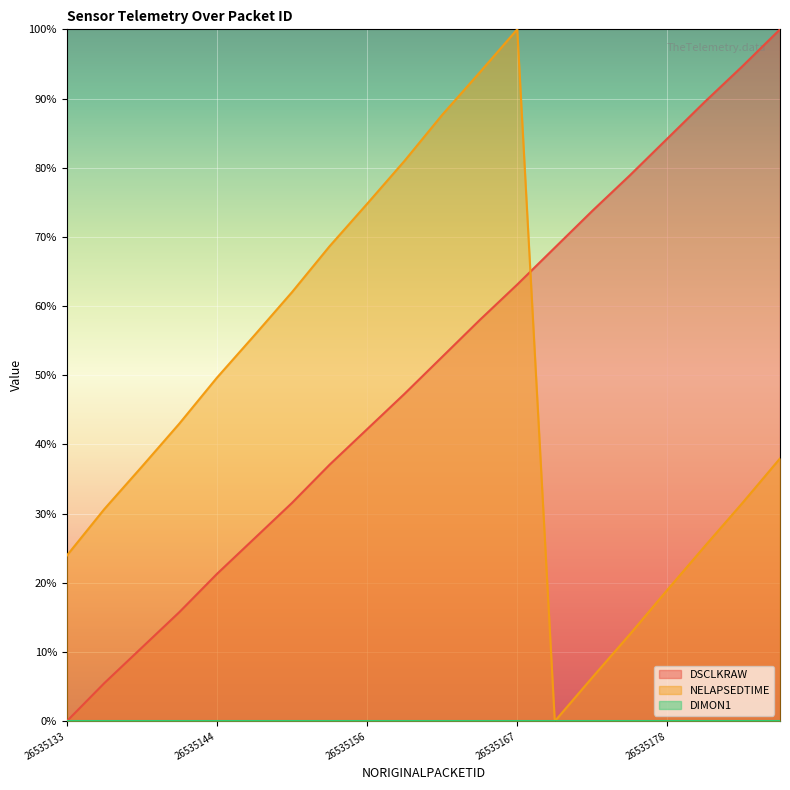

Is it true that NELAPSEDTIME equals 0.2 at 26535187?

False